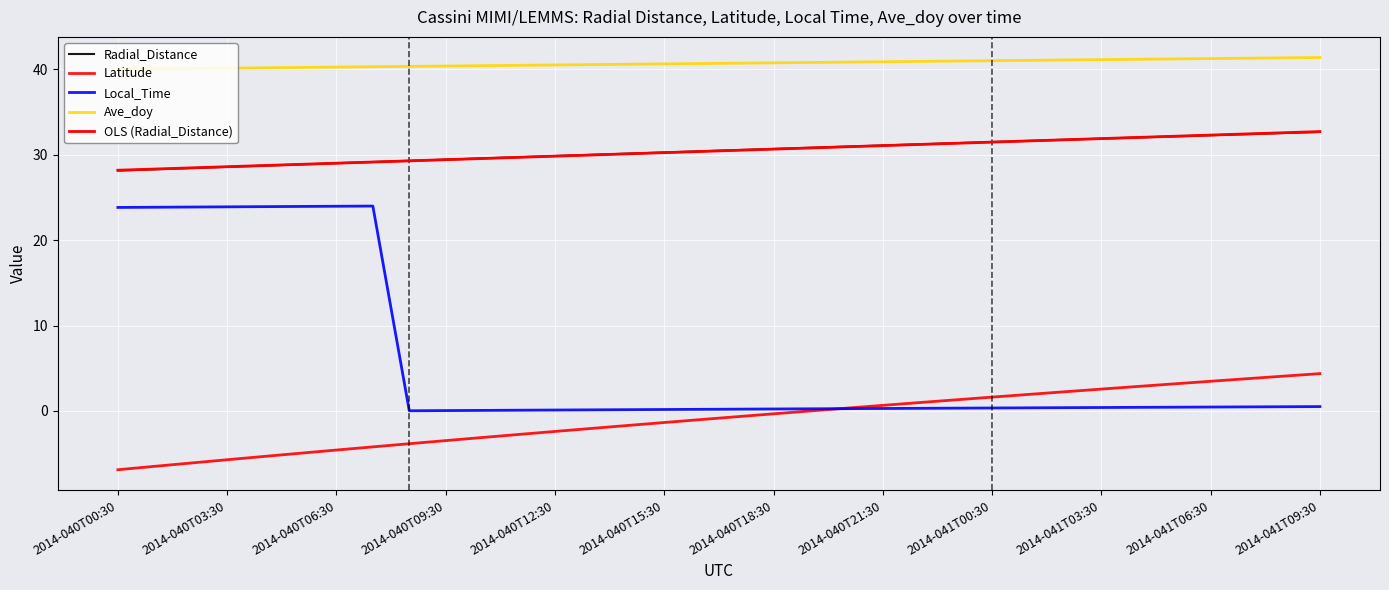

What is the smallest value displayed?

-6.9